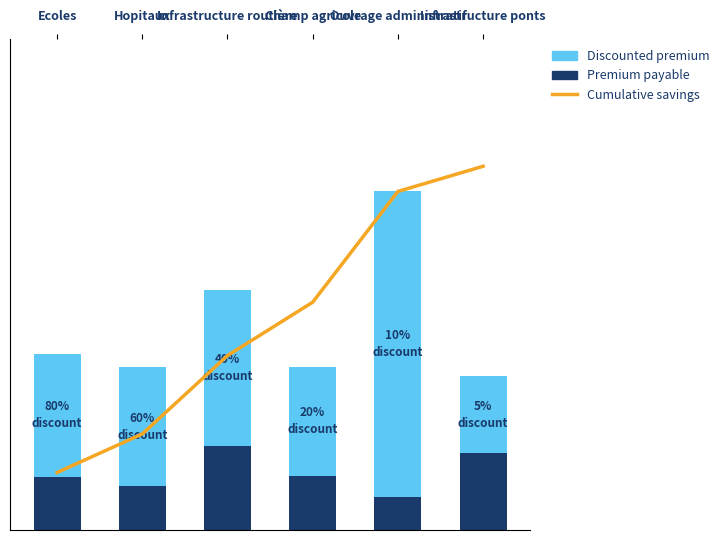

What is the label of the 2nd bar from the right?

Ouvrage administratif